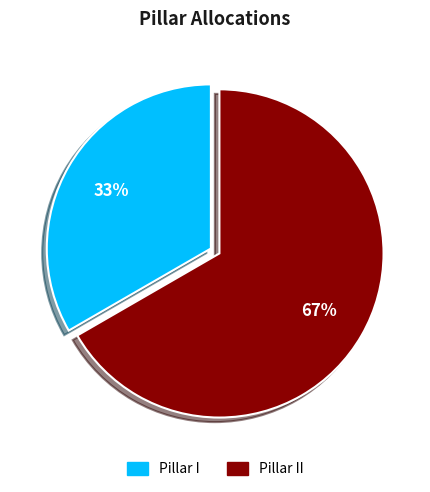

To the nearest percent, what is the average slice percentage?

50%